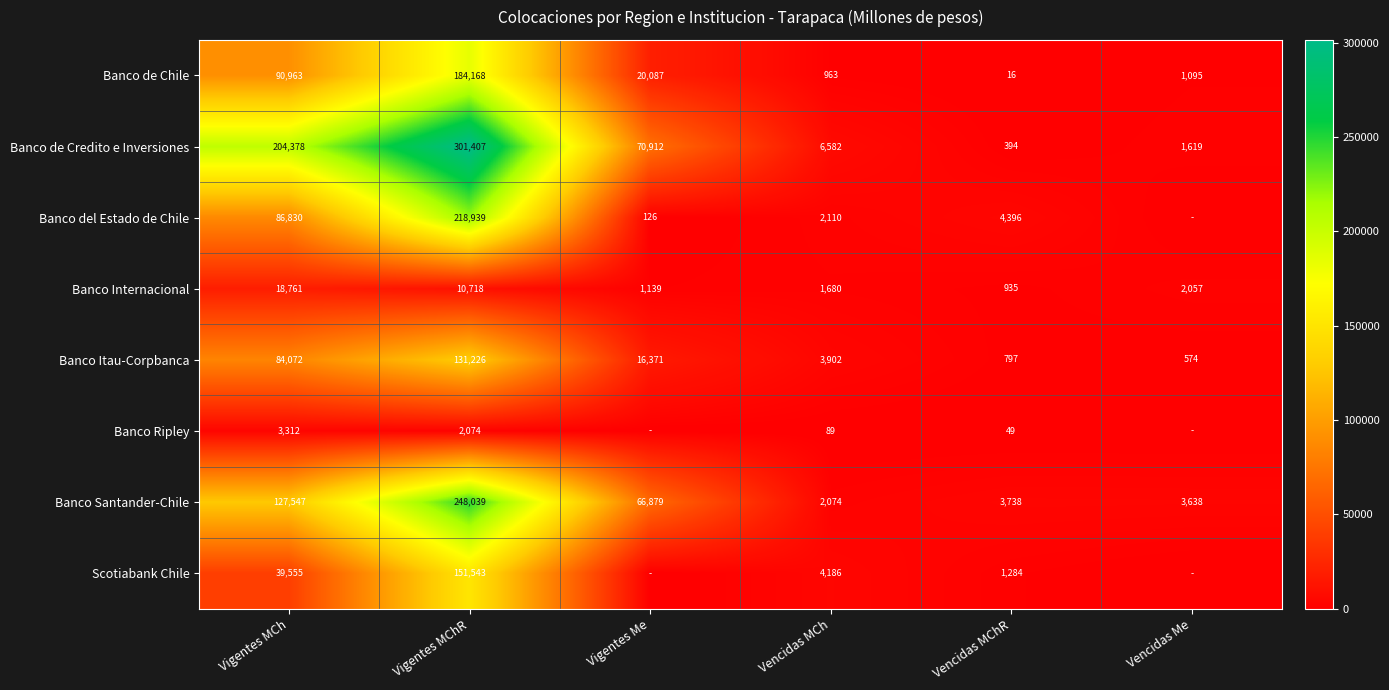

What is the difference between the second highest and minimum values in the Banco de Chile series?

90947